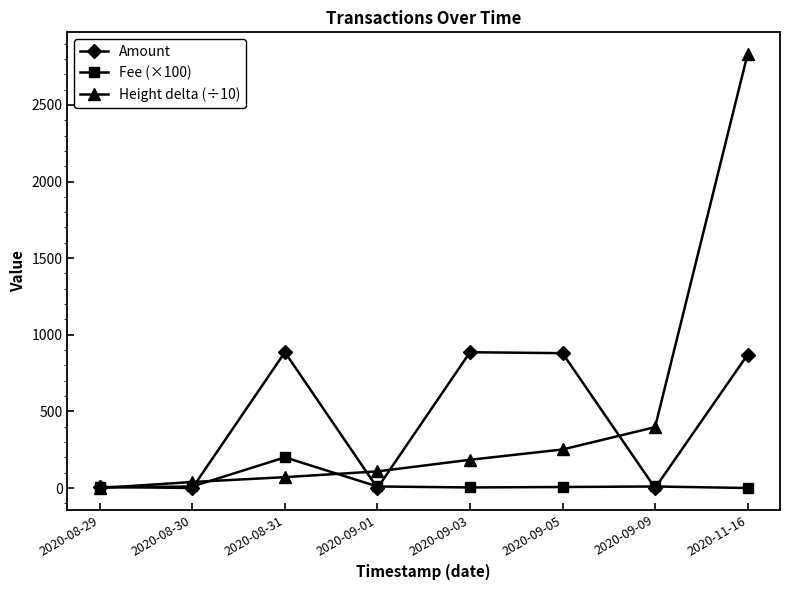

Which label corresponds to the largest value in the chart?

2020-11-16